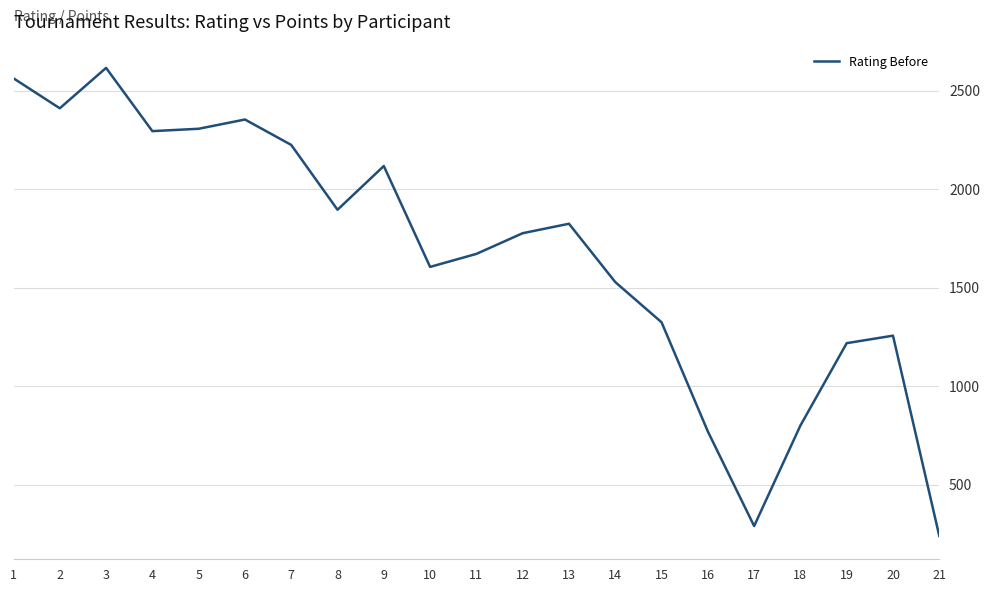

What is the change in value from 1 to 11?

-891